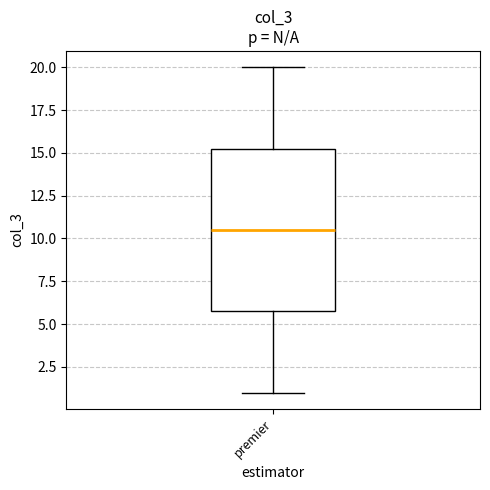

Where does the upper whisker of the box for premier end on the y-axis? The values are not printed on the chart, so give them approximately, as read against the axis.

20.0